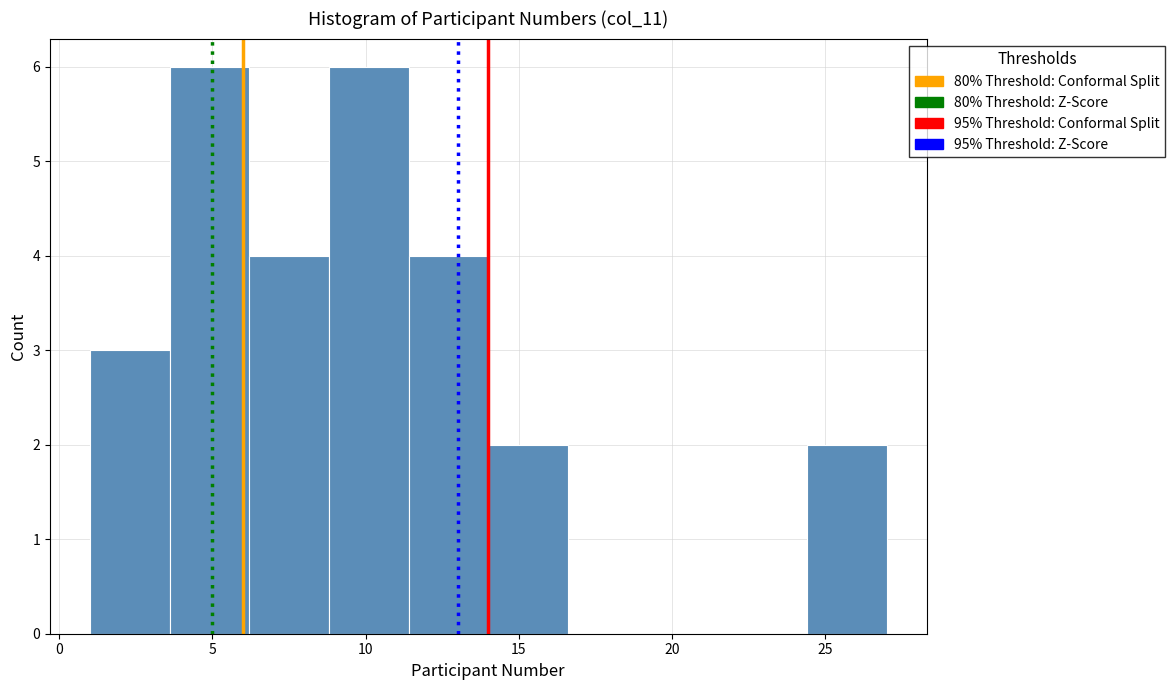

Reading left to right, transcribe this chart: for each bar, give the range it covers on the x-axis and its height. Neither the bar edges nor the heights are printed on the chart, so give them approximately, as read against the axes.

1.0 to 3.6: 3
3.6 to 6.2: 6
6.2 to 8.8: 4
8.8 to 11.4: 6
11.4 to 14.0: 4
14.0 to 16.6: 2
16.6 to 19.2: 0
19.2 to 21.8: 0
21.8 to 24.4: 0
24.4 to 27.0: 2